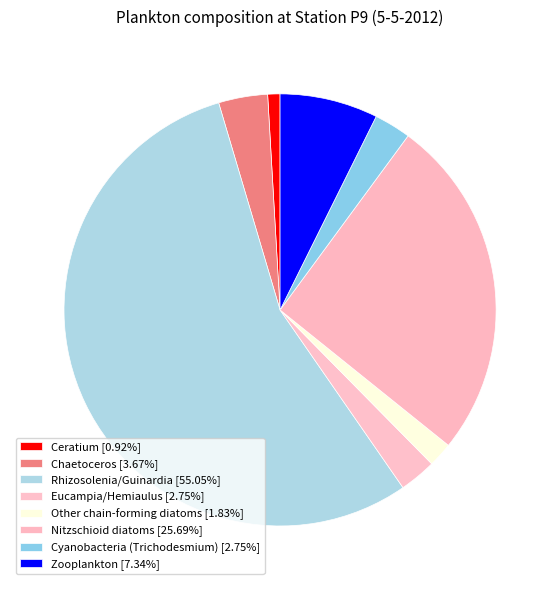

What is the smallest slice in the pie chart?

Ceratium